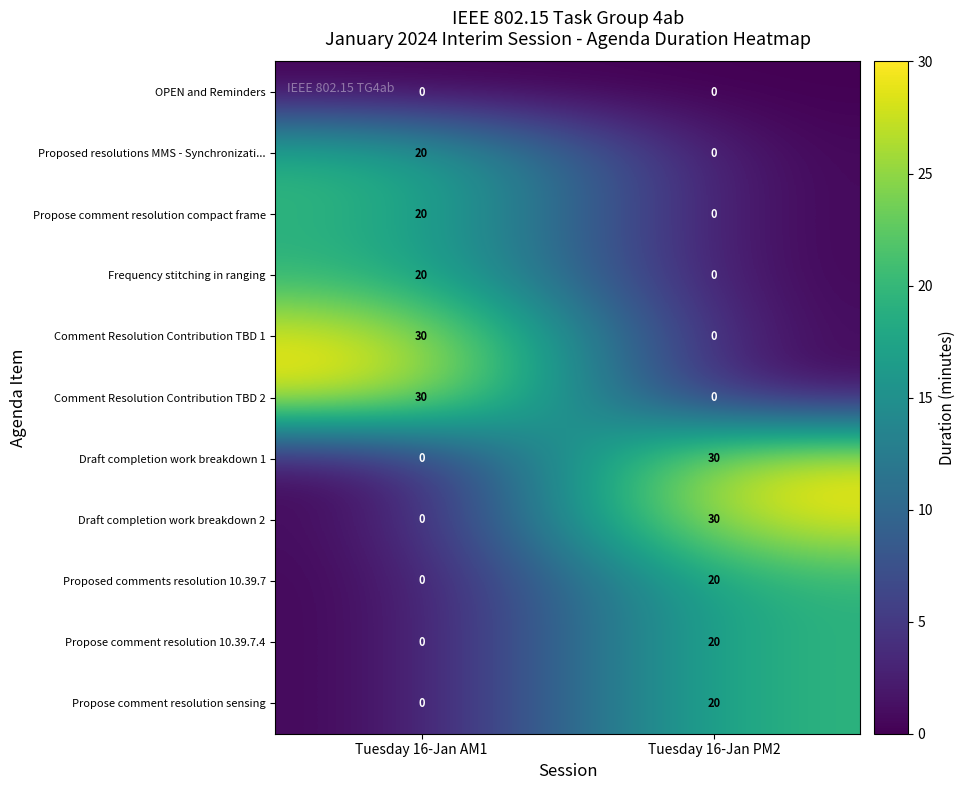

True or false: Draft completion work breakdown 1 has a value of 30 at Tuesday 16-Jan PM2.

True